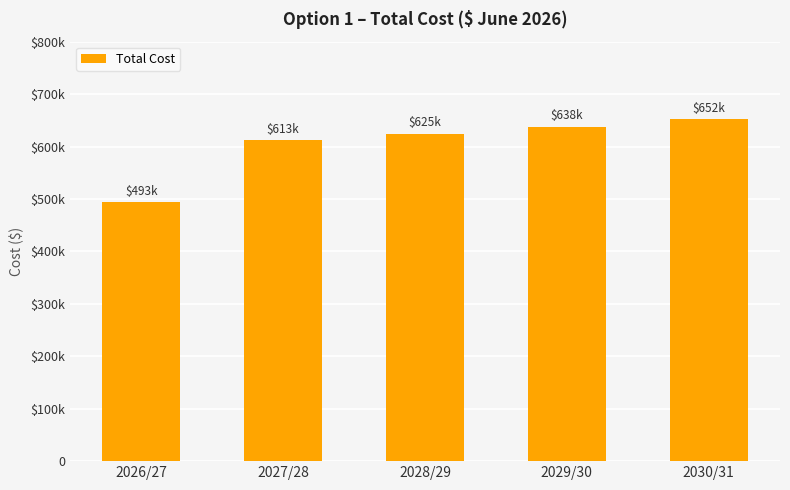

What is the label of the 3rd bar from the left?

2028/29